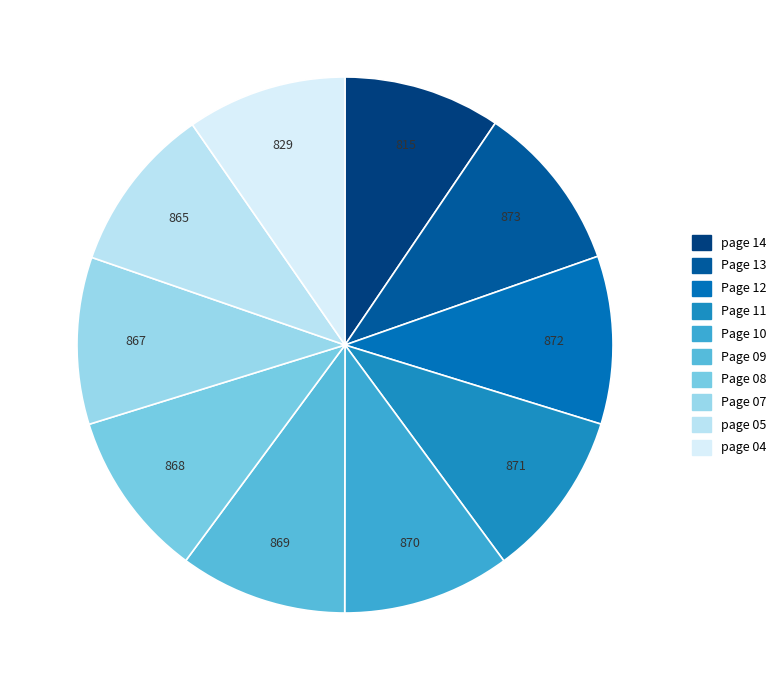

To the nearest percent, what percentage of the pie is Page 09?

10%